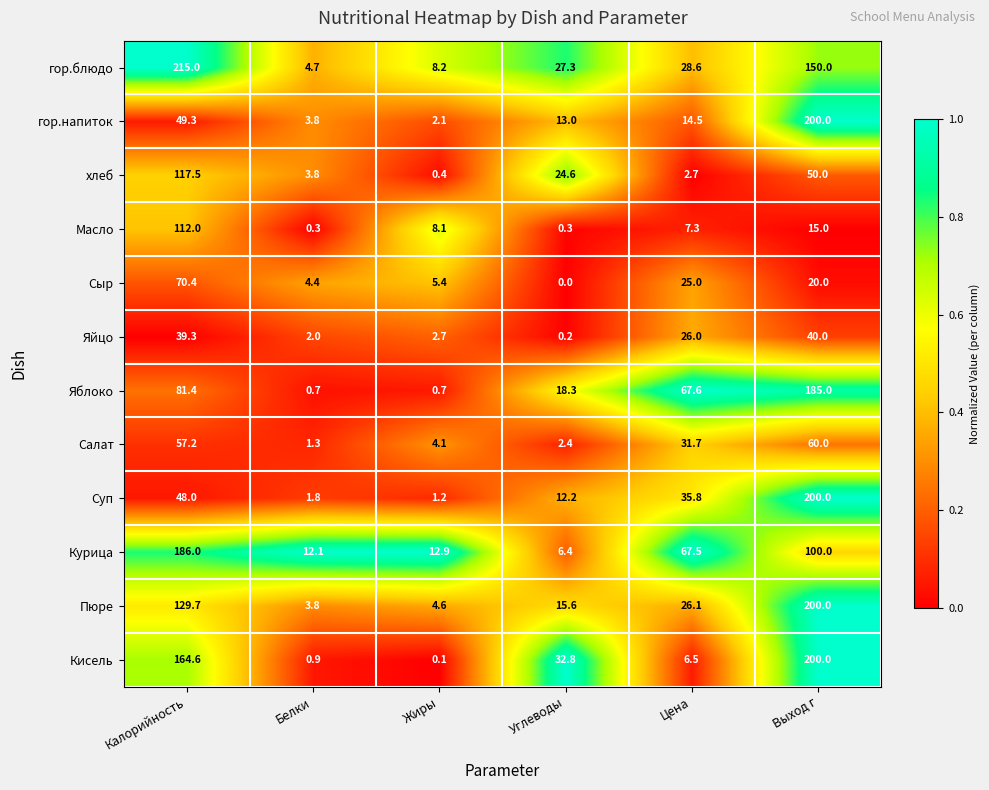

How many distinct data groups are displayed?

12